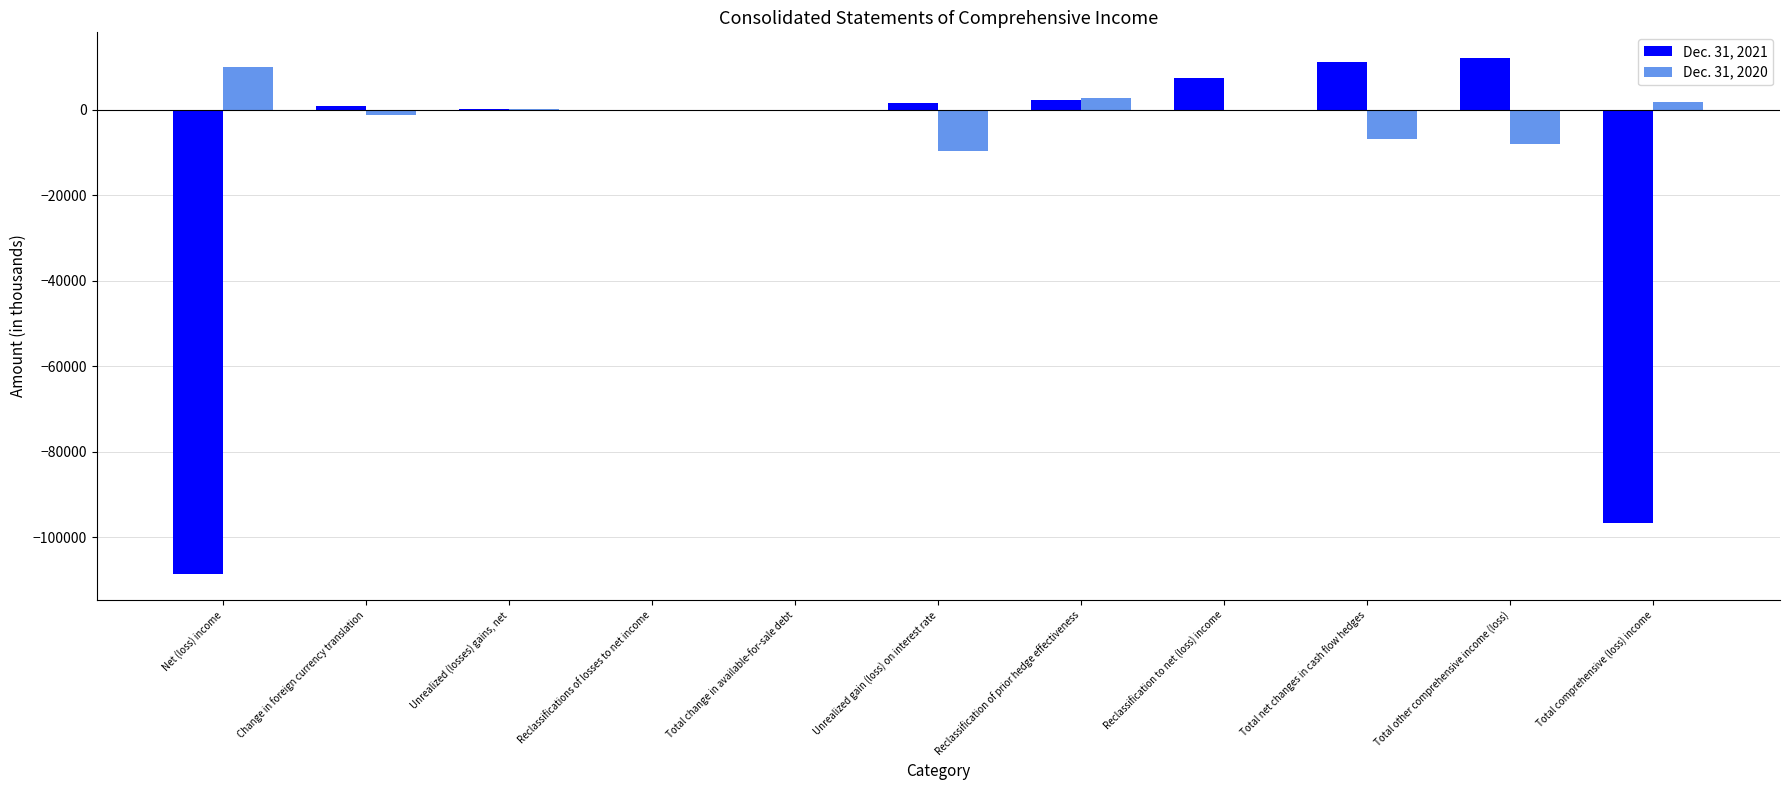

What are all the series names shown in the legend?

Dec. 31, 2021, Dec. 31, 2020